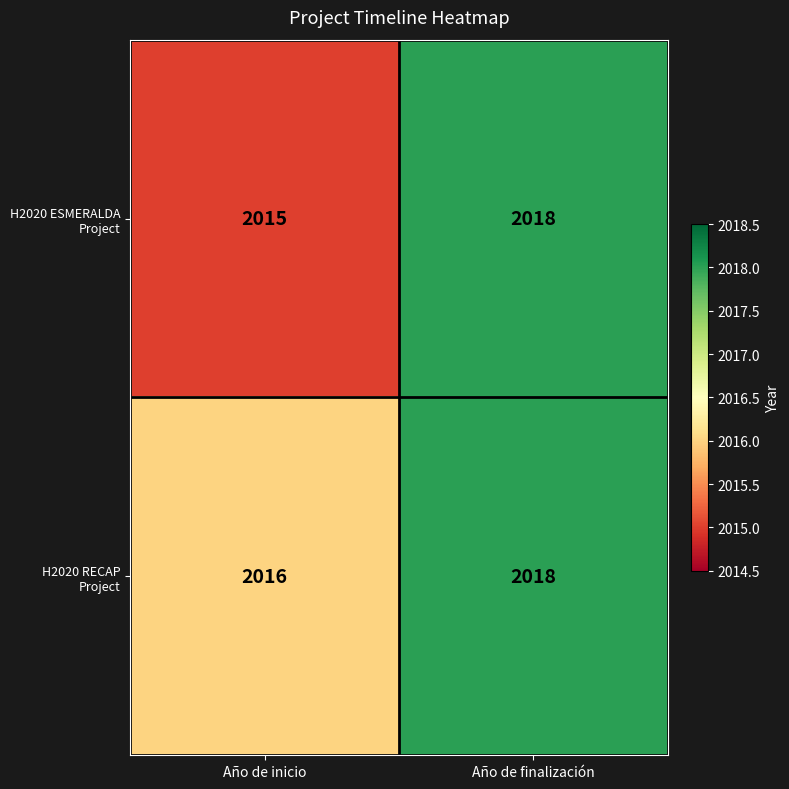

What is the greatest value displayed?

2018